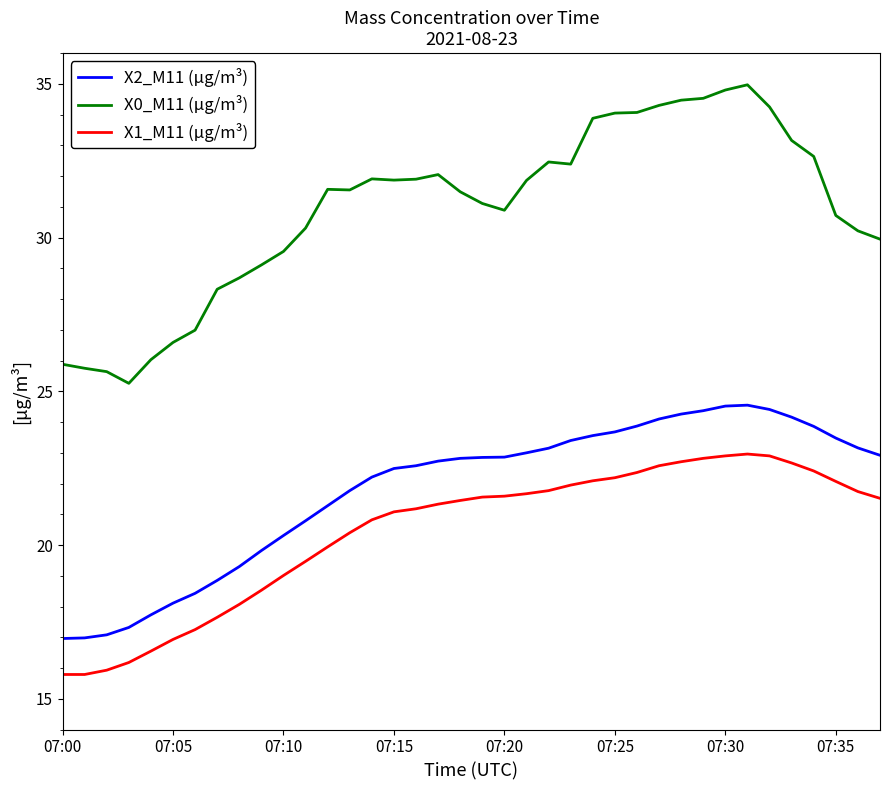

What is the maximum value shown in the chart?

35.0